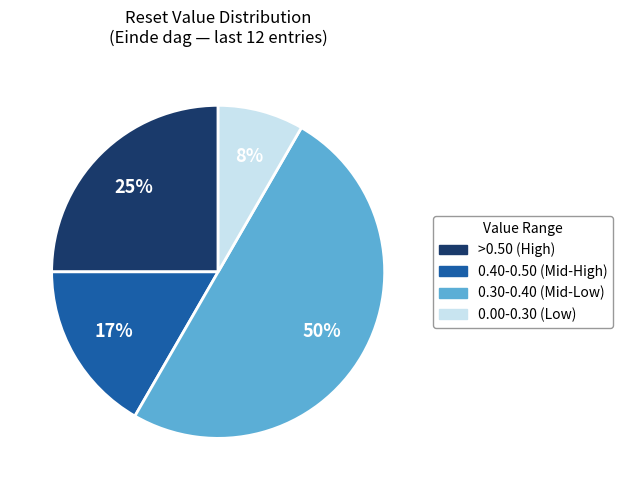

To the nearest percent, what is the difference between the largest and smallest slice percentages?

42%